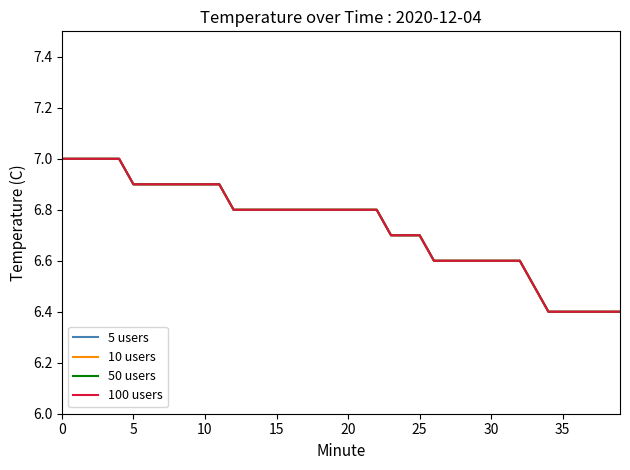

What is the difference between the second highest and second lowest values in the 5 users series?

0.6